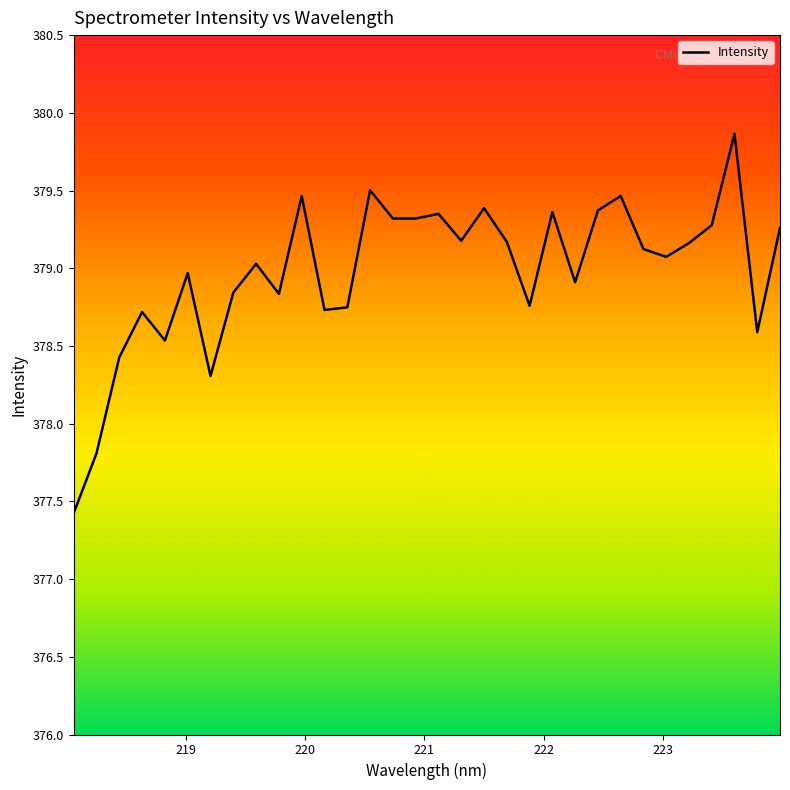

What is the greatest value displayed?

379.9